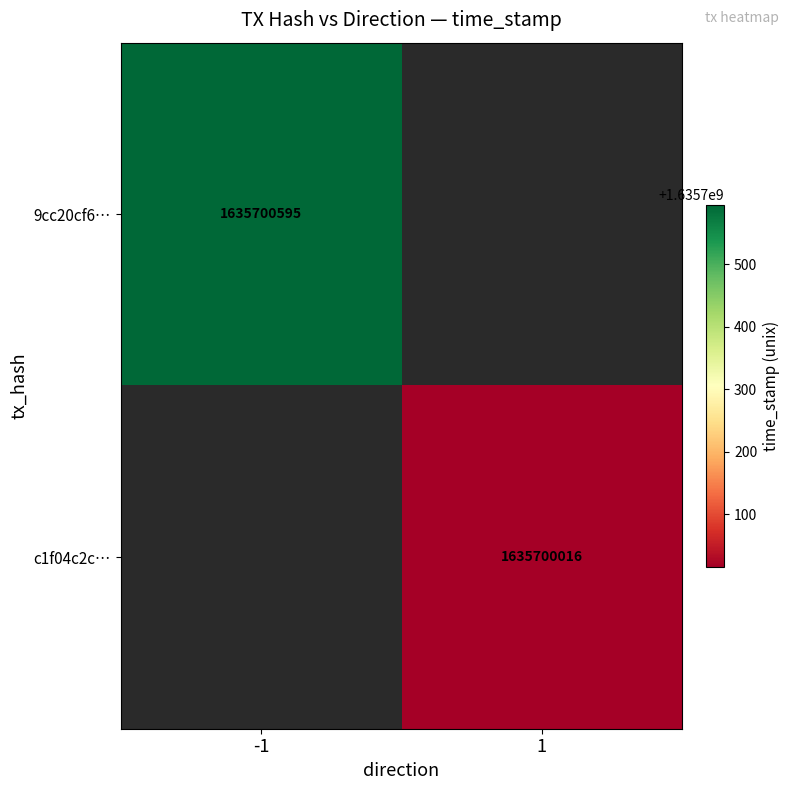

Rank the series at time_stamp from highest to lowest value.

9cc20cf63ebbf0c45cdf4ce9dfc461223d38902, c1f04c2cef898a0ecc517d4241a887a75a66a3c